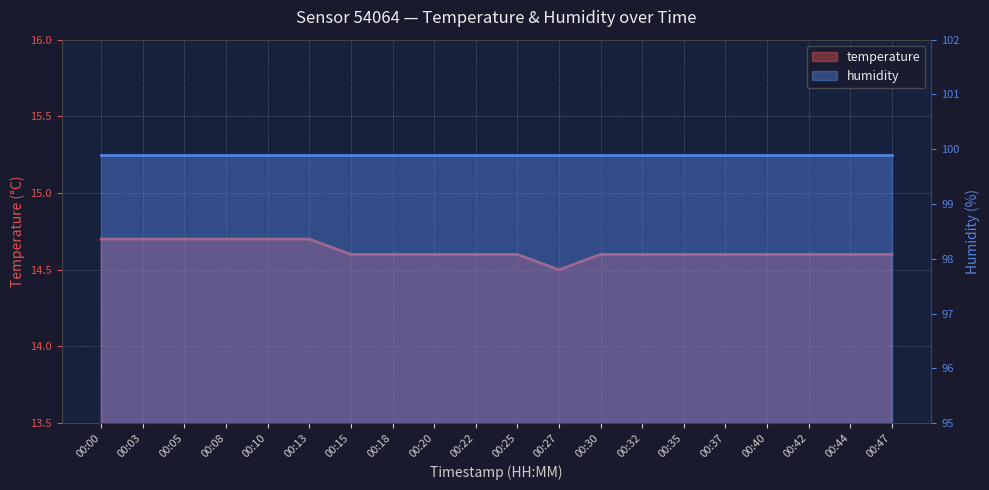

What are all the series names shown in the legend?

temperature, humidity